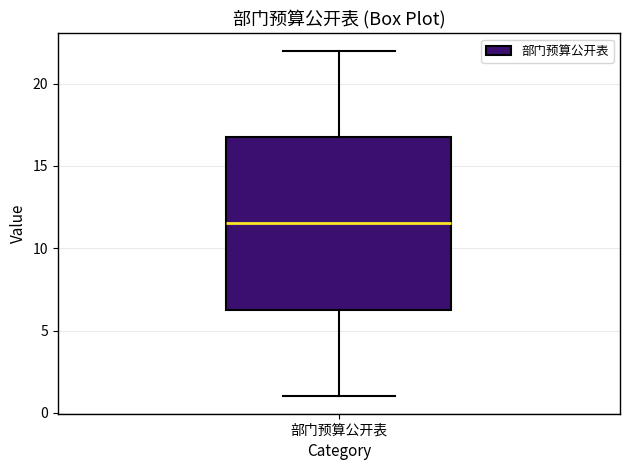

Read this box plot against the y-axis: the position of the median line, the range covered by the box, and the ends of both whiskers. The values are not printed on the chart, so give them approximately, as read against the axis.

median 11.5, box 6.5 to 17.0, whiskers 1.0 to 22.0